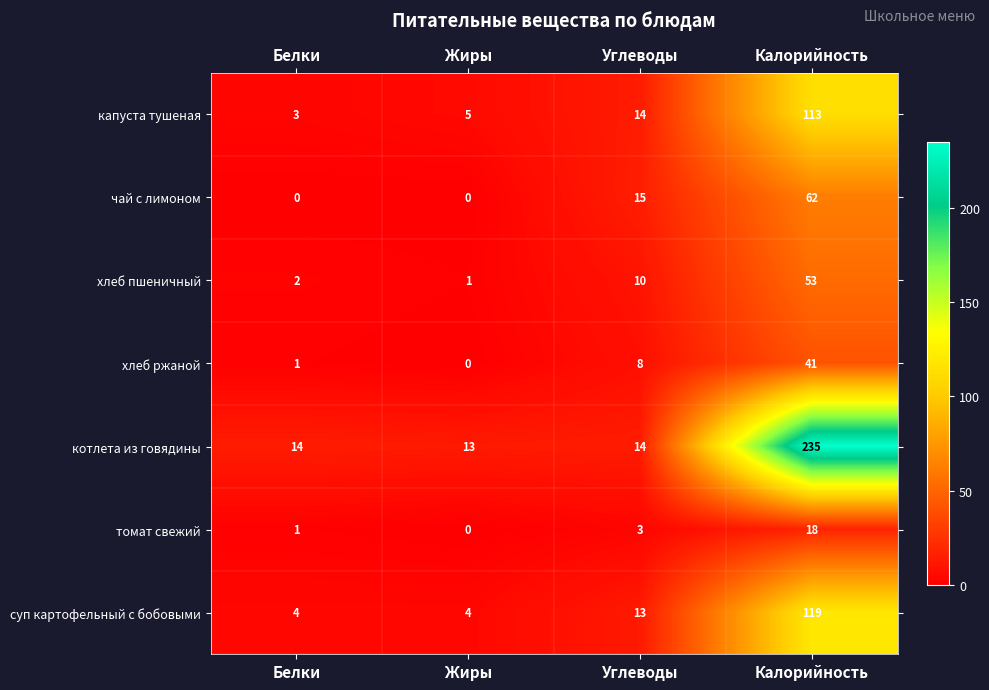

The value of суп картофельный с бобовыми at Жиры is 2. True or false?

False